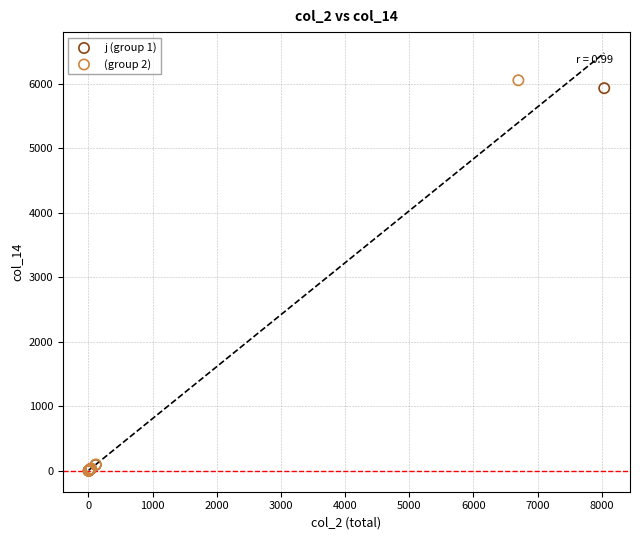

Which series has the widest spread of Y values?

(group 2)